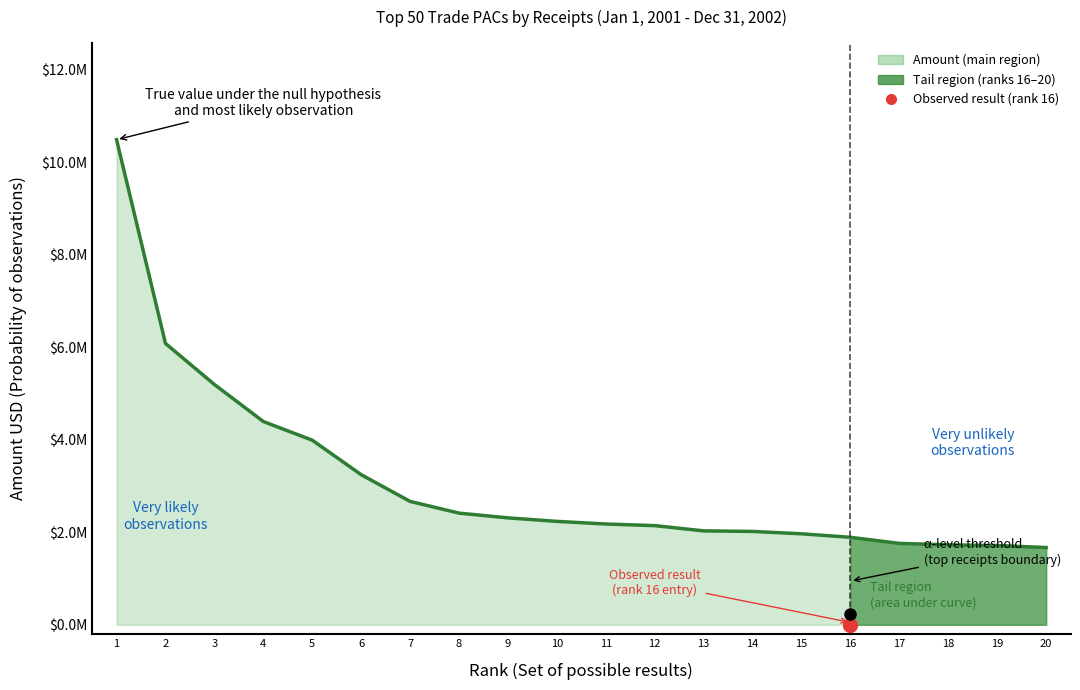

What is the value of the 4th point from the left?

4393766.2